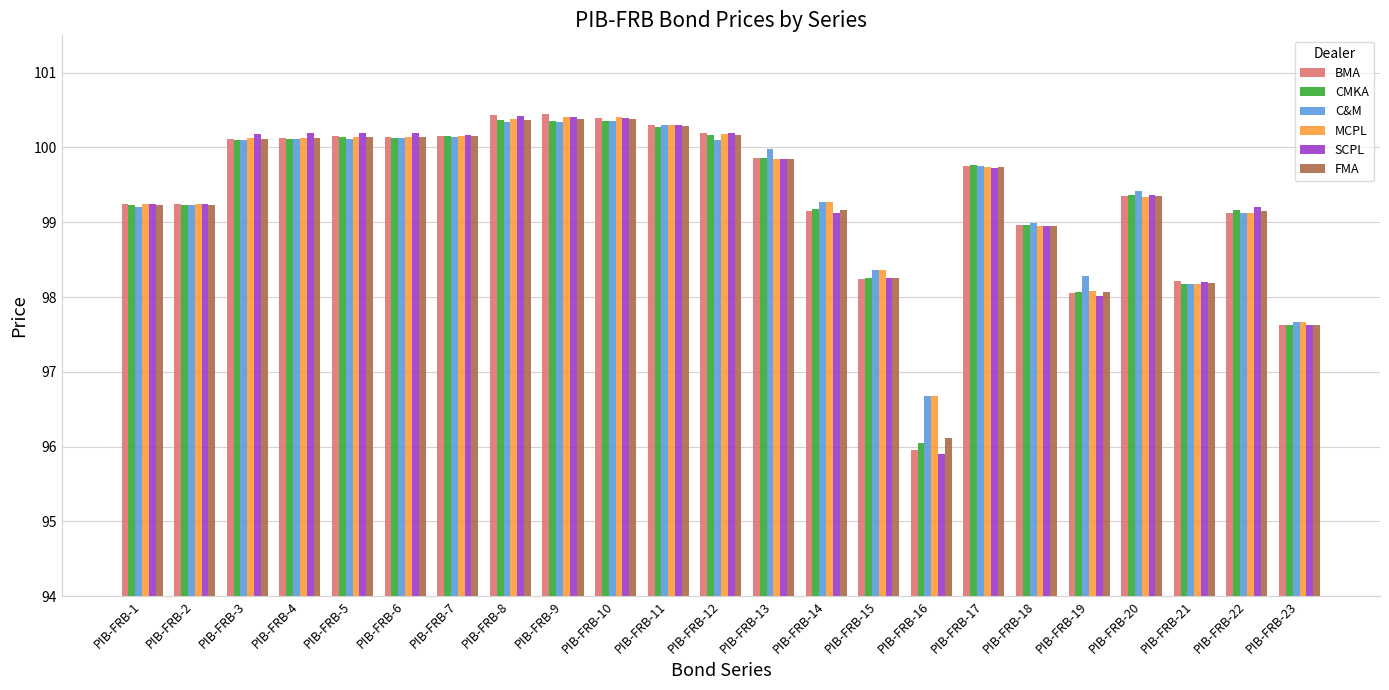

What is the average value of the FMA series?

99.4